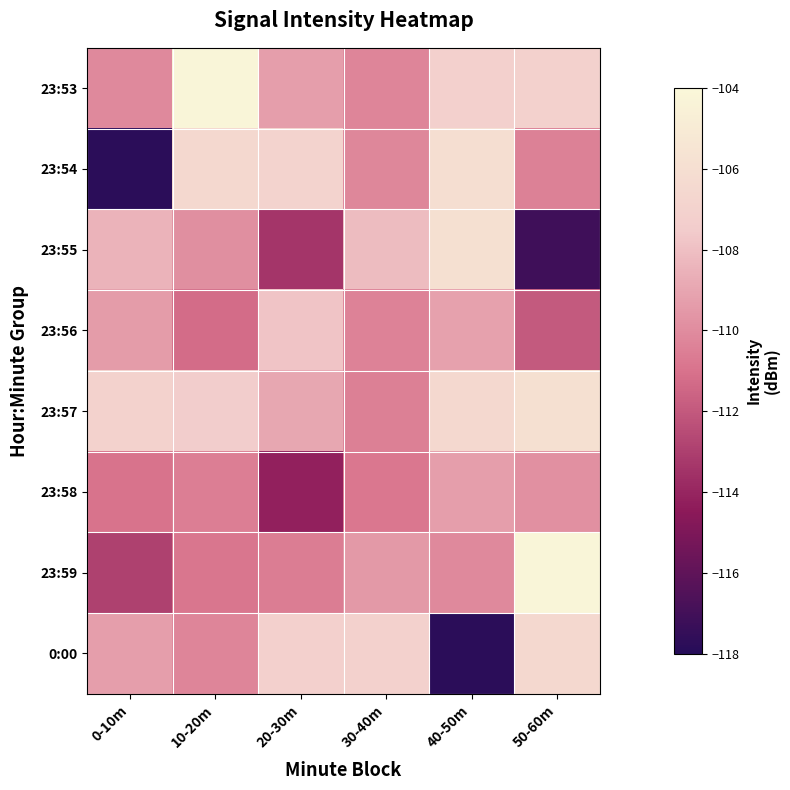

What is the minimum value shown in the chart?

-117.8